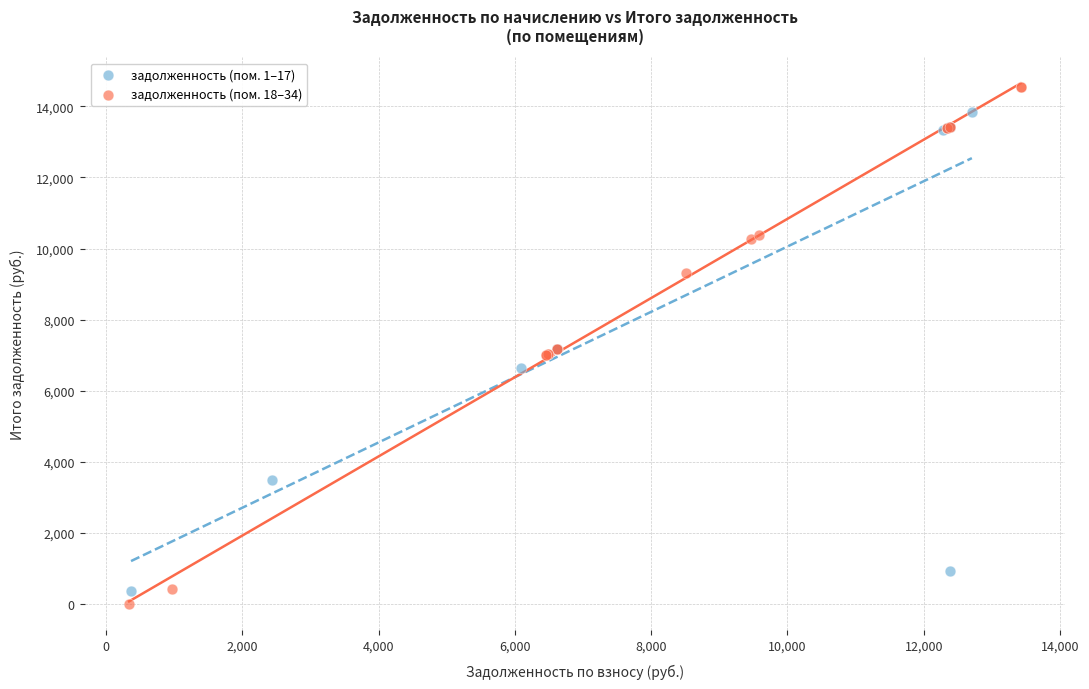

Which series has the largest Y range (max minus min)?

задолженность (пом. 18–34)